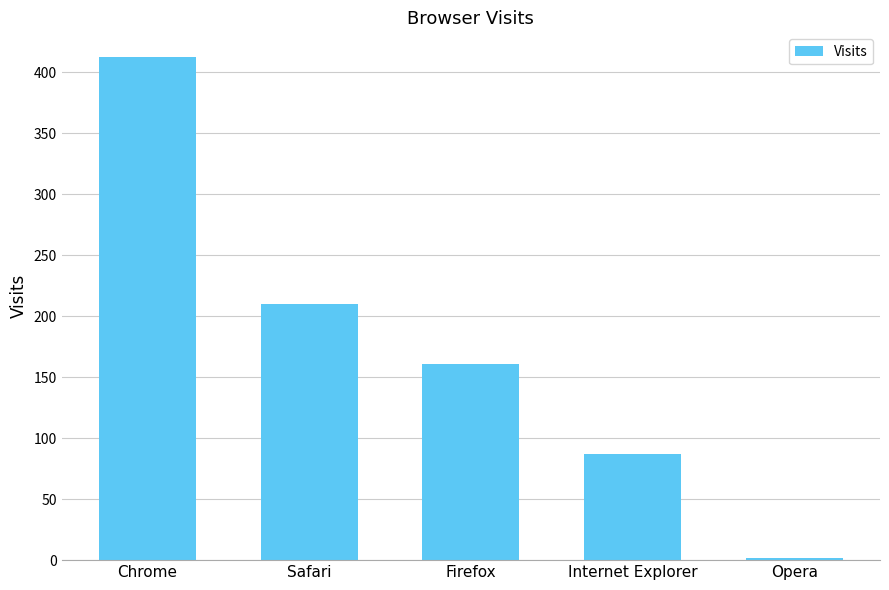

What is the label of the 2nd bar from the right?

Internet Explorer